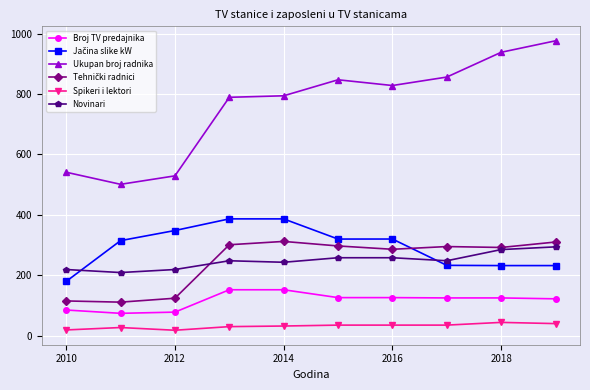

At how many categories does at least one series exceed 570?

7